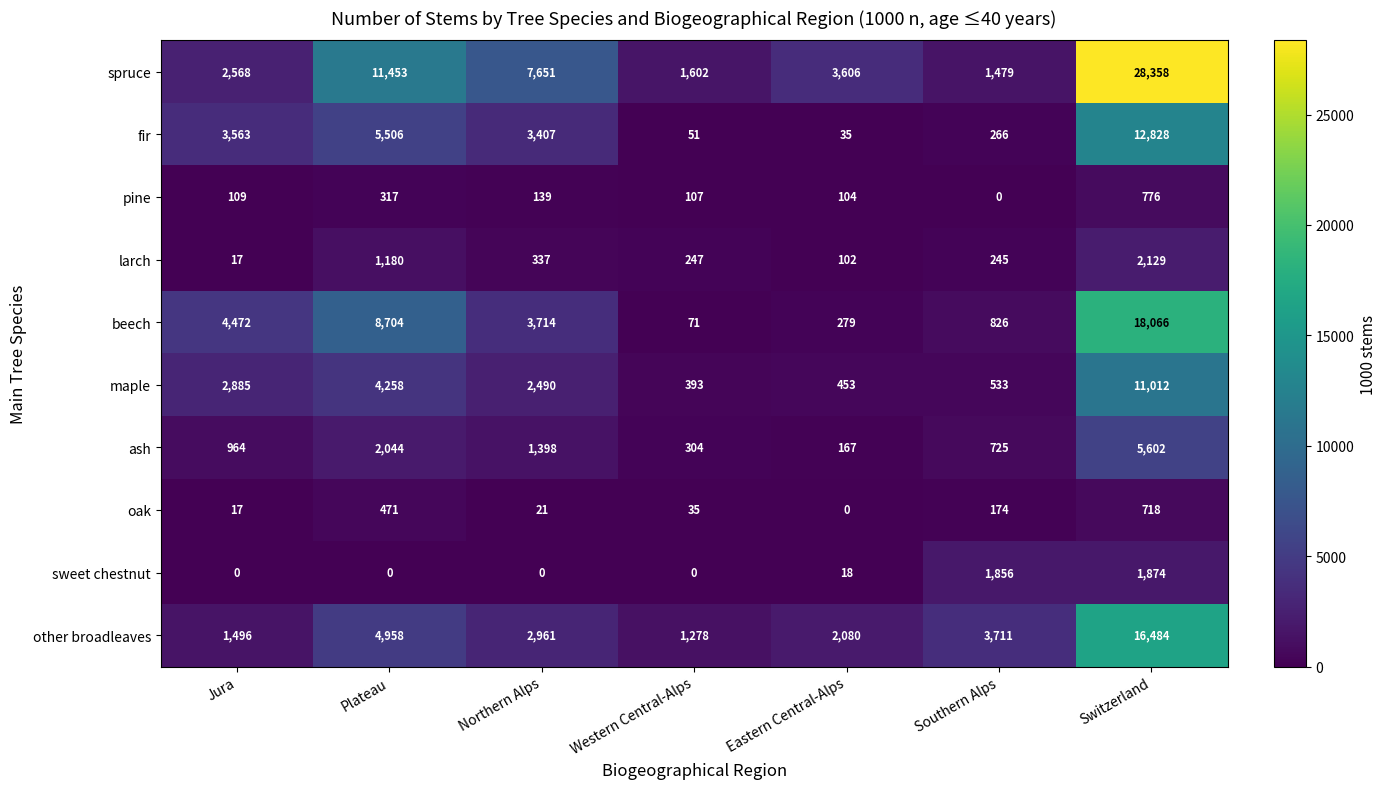

What is the sum of all oak values?

1436